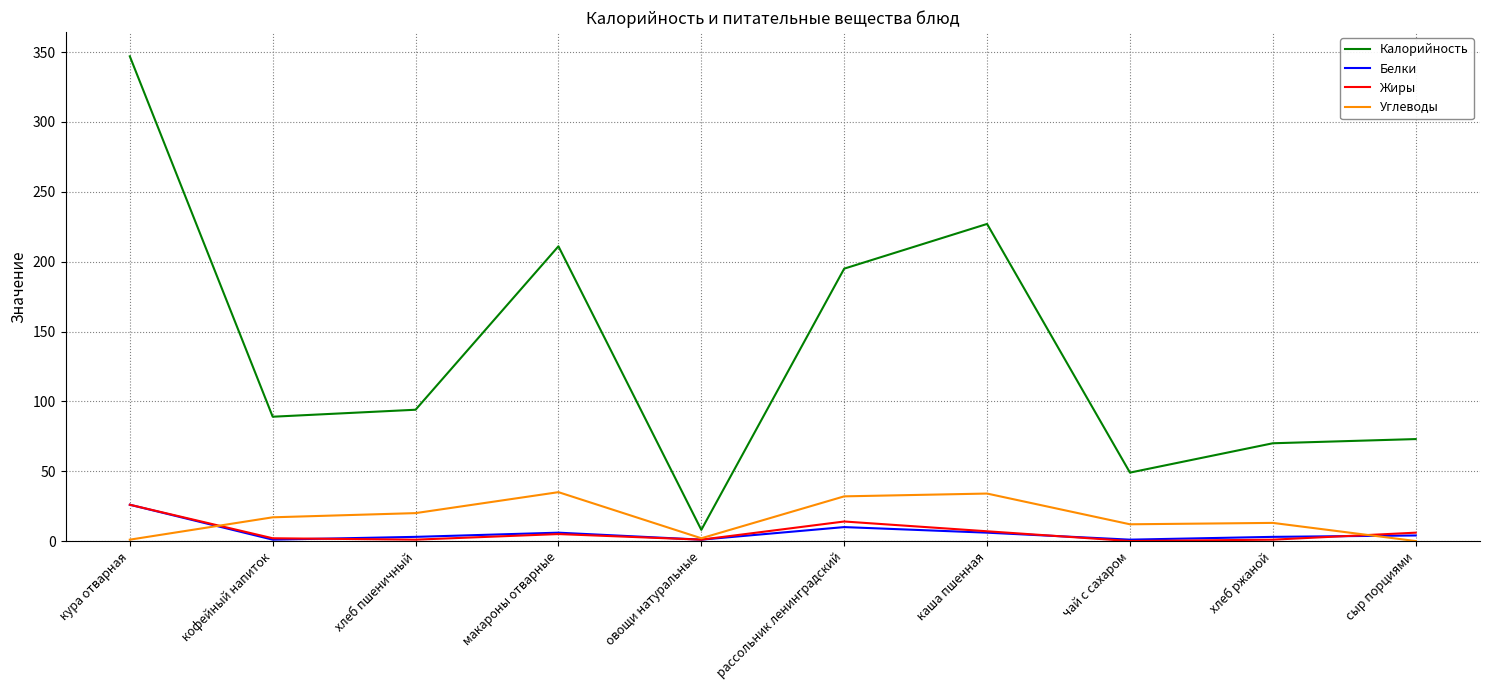

How many interior local valleys does the Калорийность series have?

3